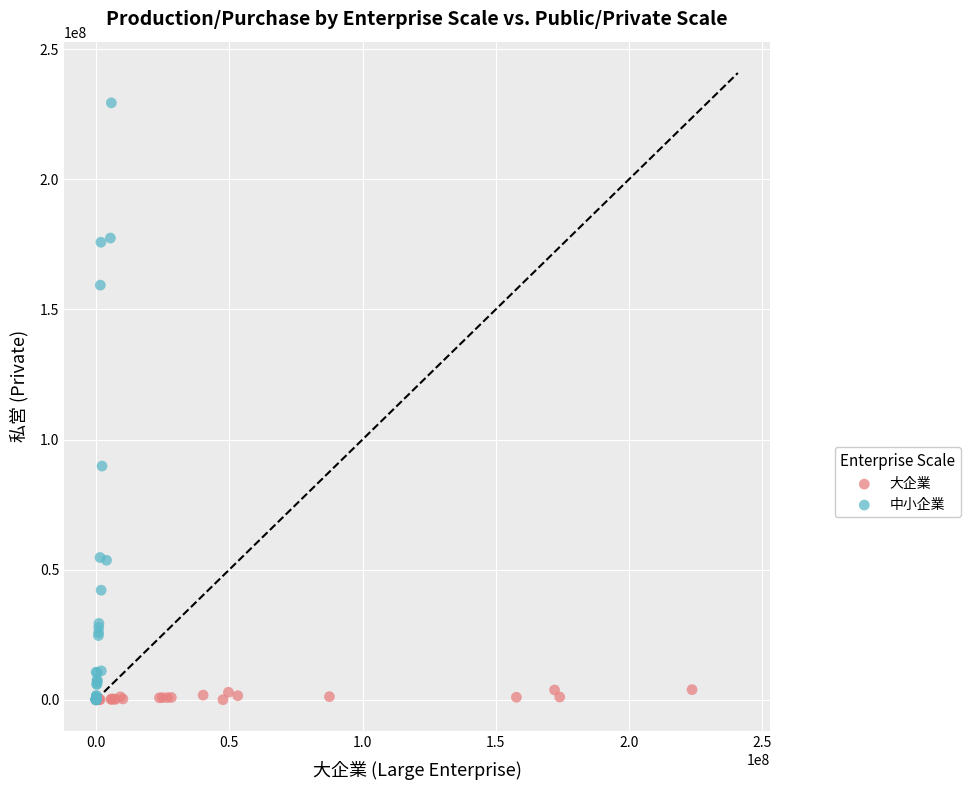

Which series reaches the maximum Y coordinate?

中小企業